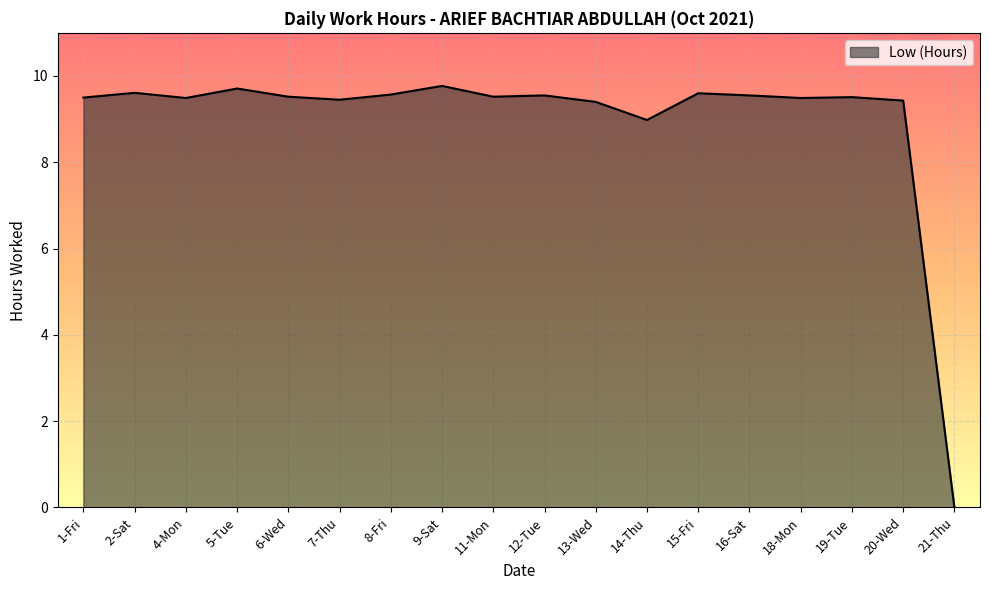

What is the average value?

9.0